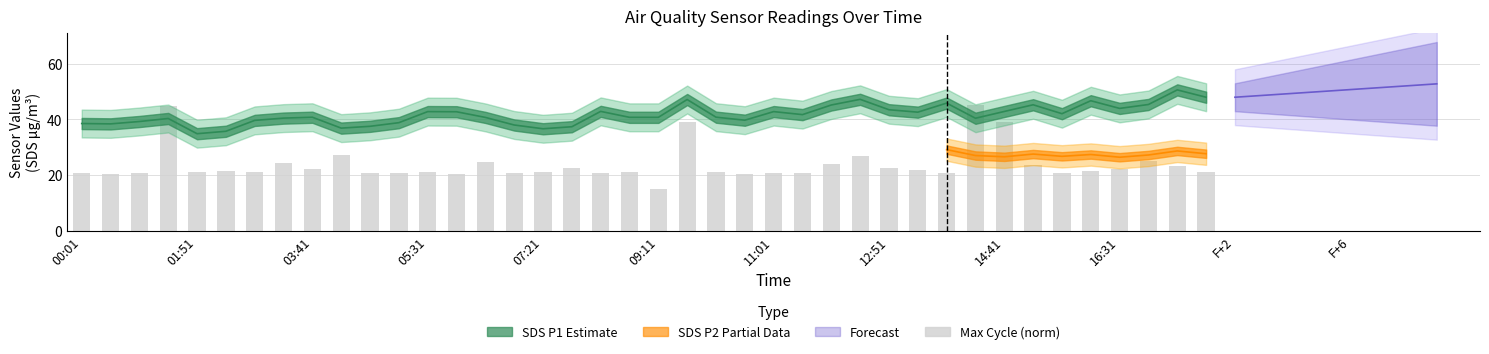

Is it true that the value at 31 is 12.8?

False